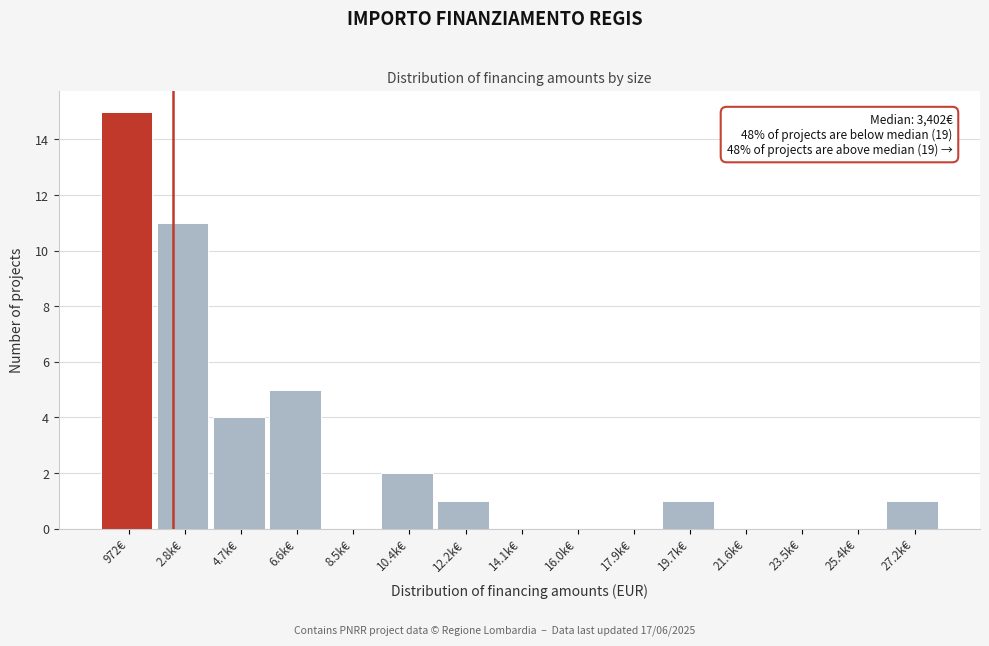

Reading left to right, list all the values displayed in this chart.

972€=15	2.8k€=11	4.7k€=4	6.6k€=5	8.5k€=0	10.4k€=2	12.2k€=1	14.1k€=0	16.0k€=0	17.9k€=0	19.7k€=1	21.6k€=0	23.5k€=0	25.4k€=0	27.2k€=1